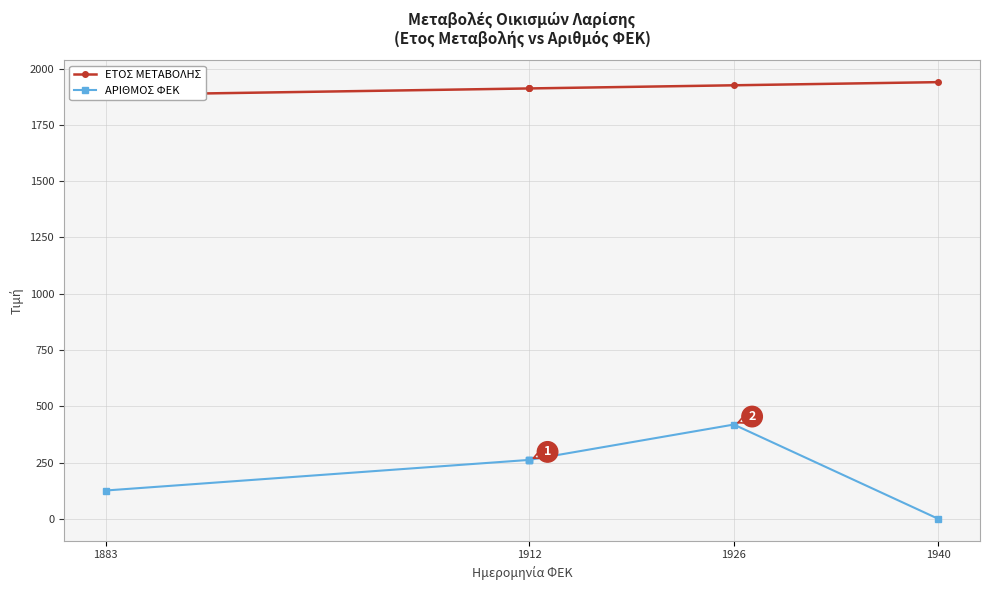

Between 1883 and 1912, which series saw the biggest shift?

ΑΡΙΘΜΟΣ ΦΕΚ